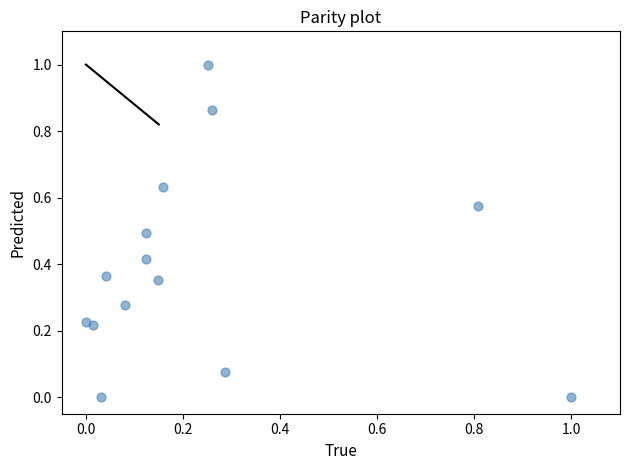

What is the range of Y values (max minus min)?

1.0